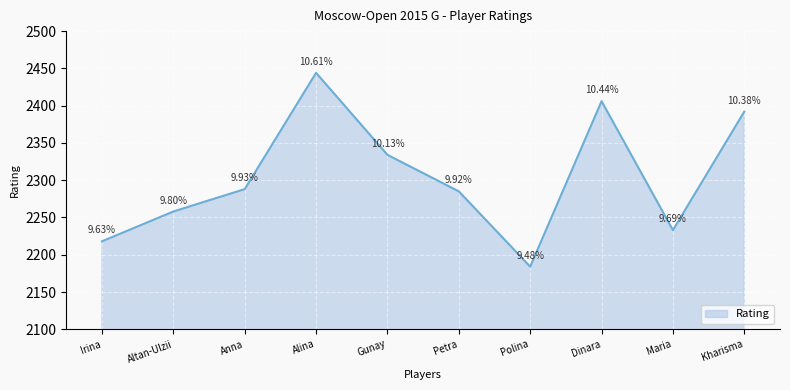

Rank the categories by value from lowest to highest.

Polina, Irina, Maria, Altan-Ulzii, Petra, Anna, Gunay, Kharisma, Dinara, Alina